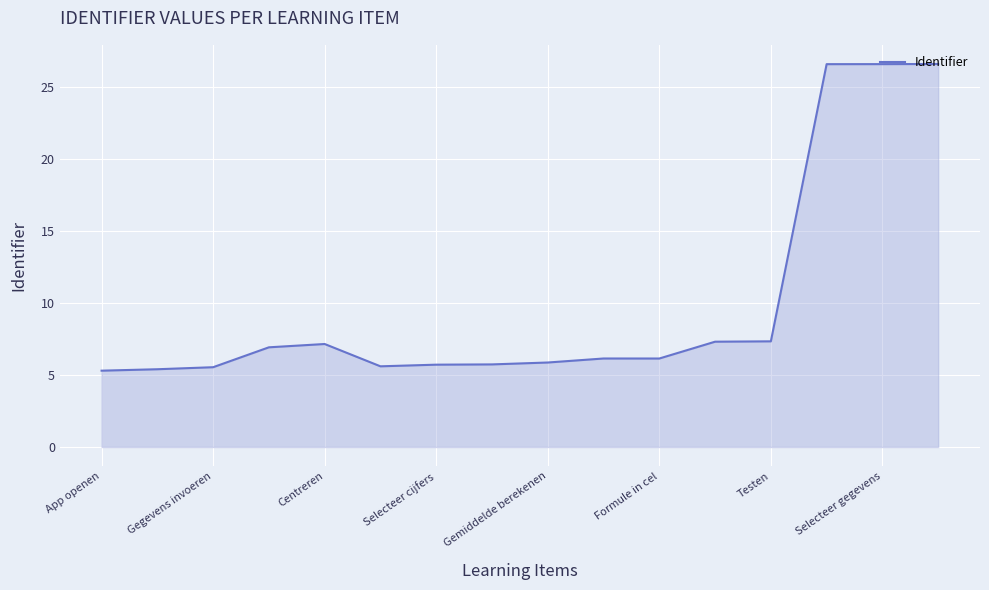

Does the chart display data point markers on the line(s)?

No